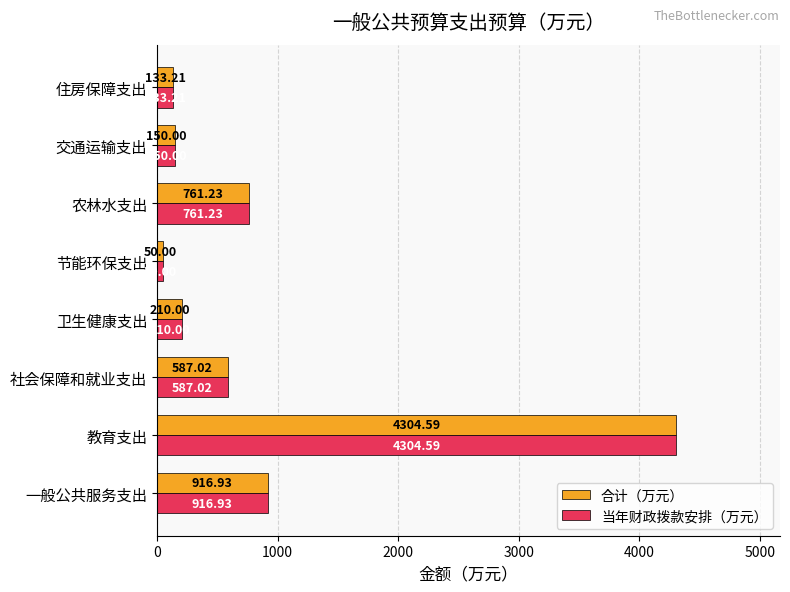

Rank the categories by 当年财政拨款安排（万元） value from lowest to highest.

节能环保支出, 住房保障支出, 交通运输支出, 卫生健康支出, 社会保障和就业支出, 农林水支出, 一般公共服务支出, 教育支出